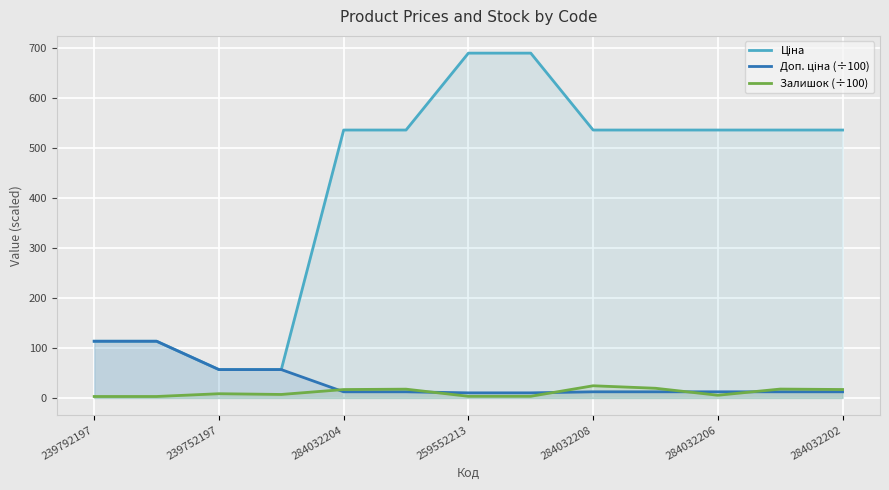

At which category does the chart reach its minimum across all series?

239792197